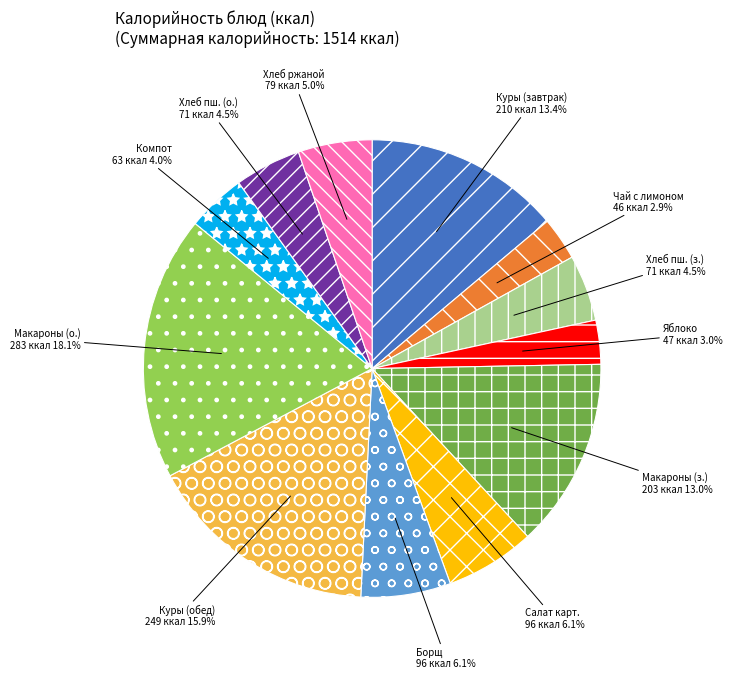

To the nearest percent, what percentage of the pie is Салат картофельный с кукурузой и морковью?

6%